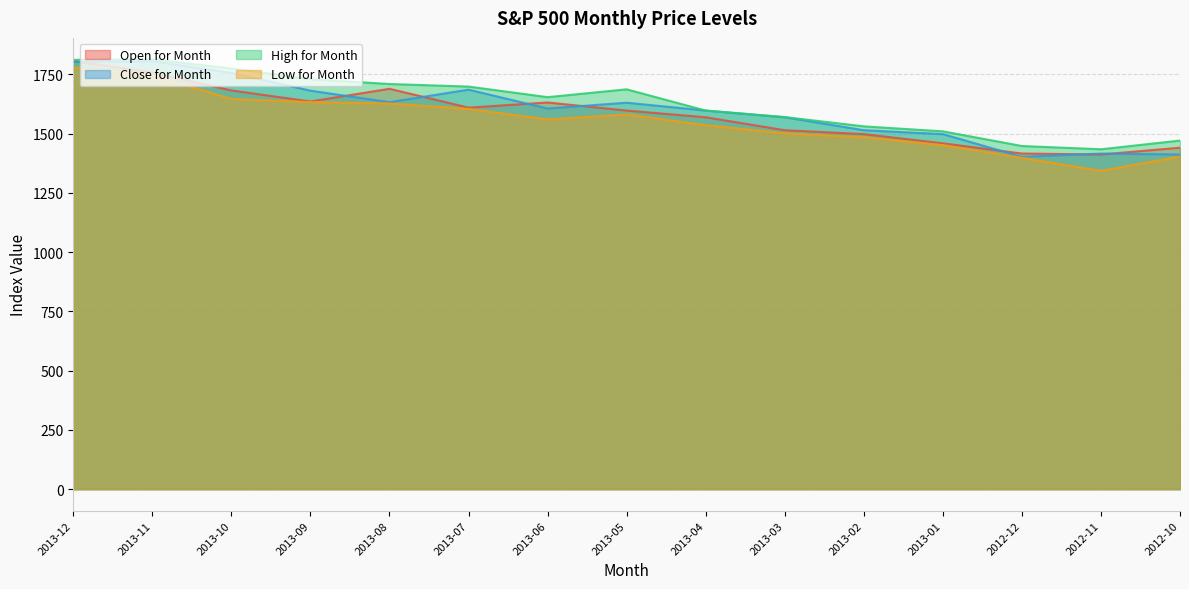

True or false: Low for Month and Close for Month cross at least once.

False